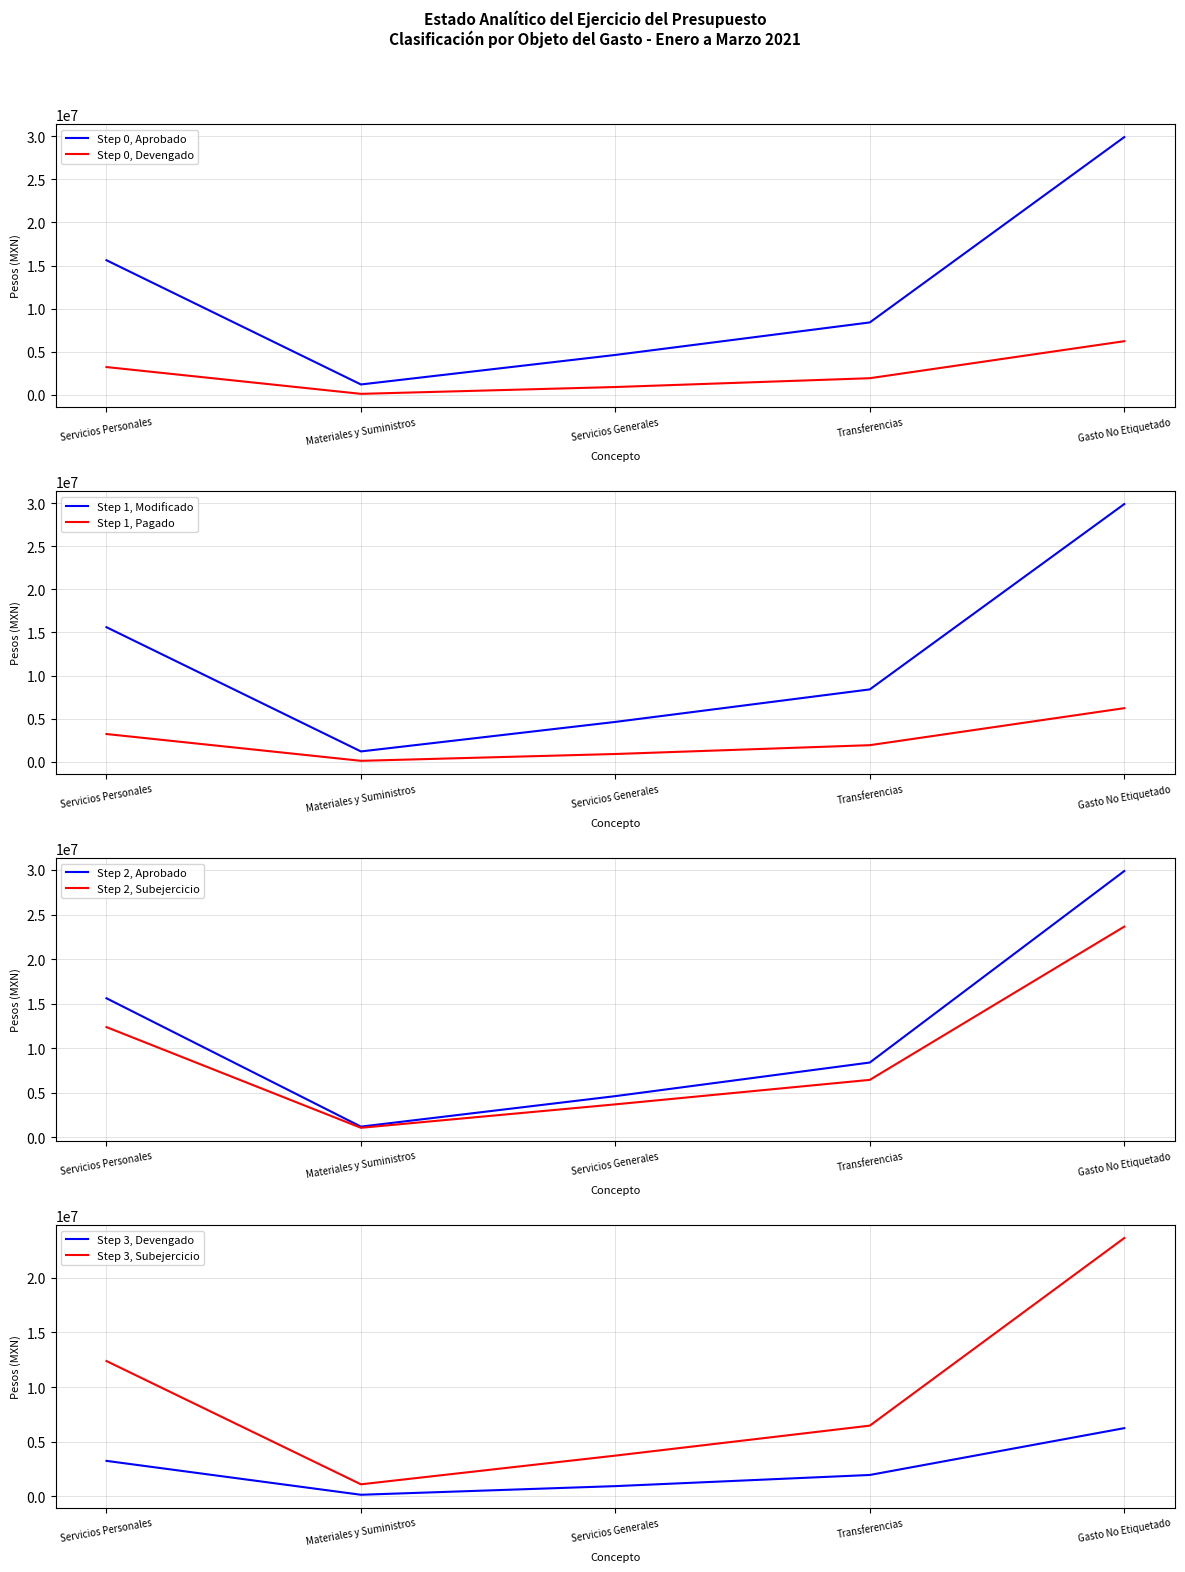

Which series has the widest spread of values?

Aprobado